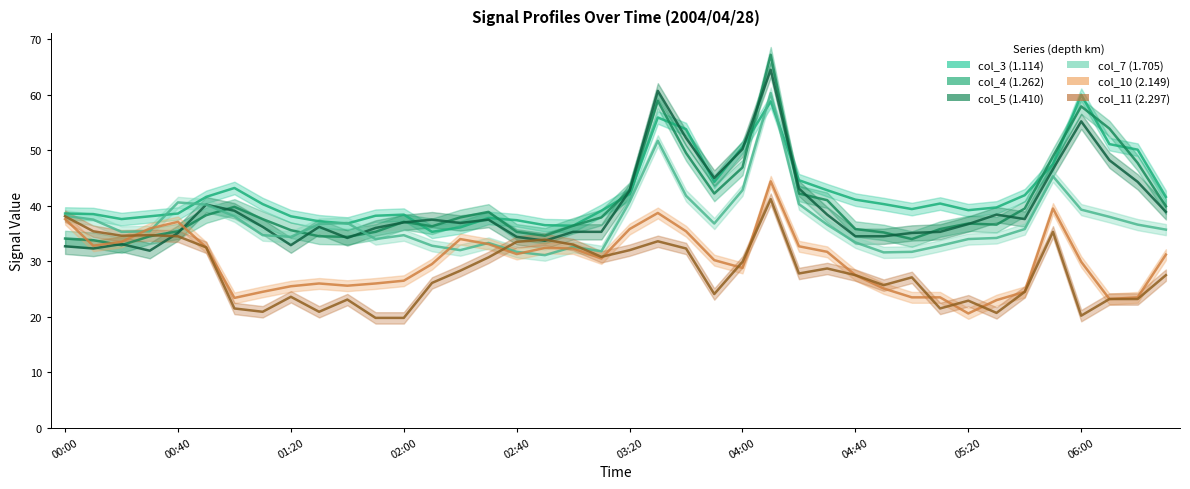

True or false: col_7 (1.705) has a value of 34.7 at 02:00.

True